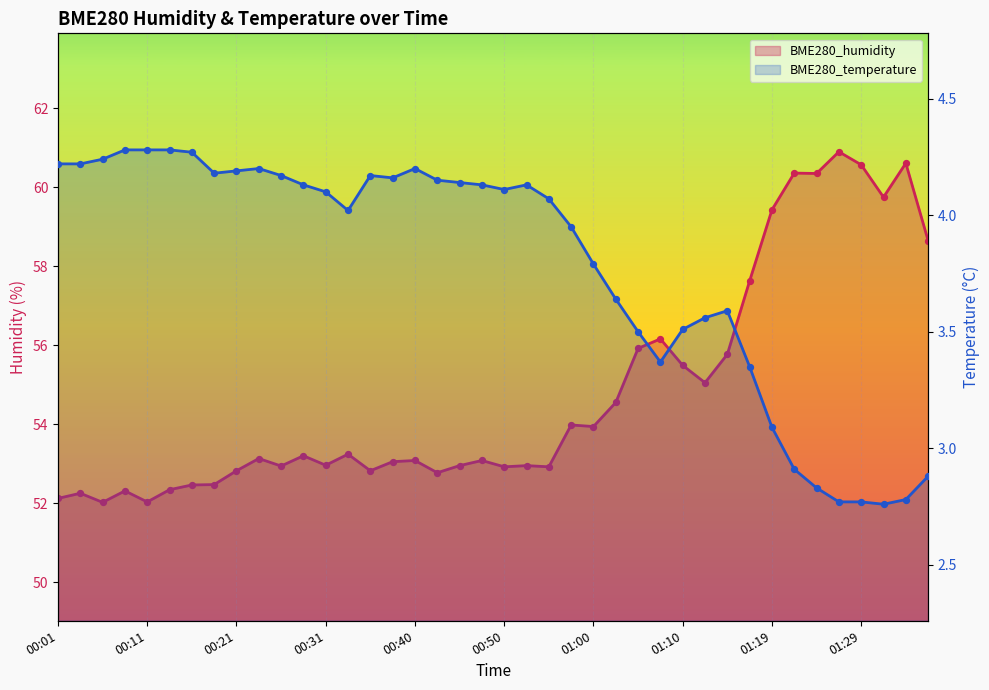

What are all the series names shown in the legend?

BME280_humidity, BME280_temperature